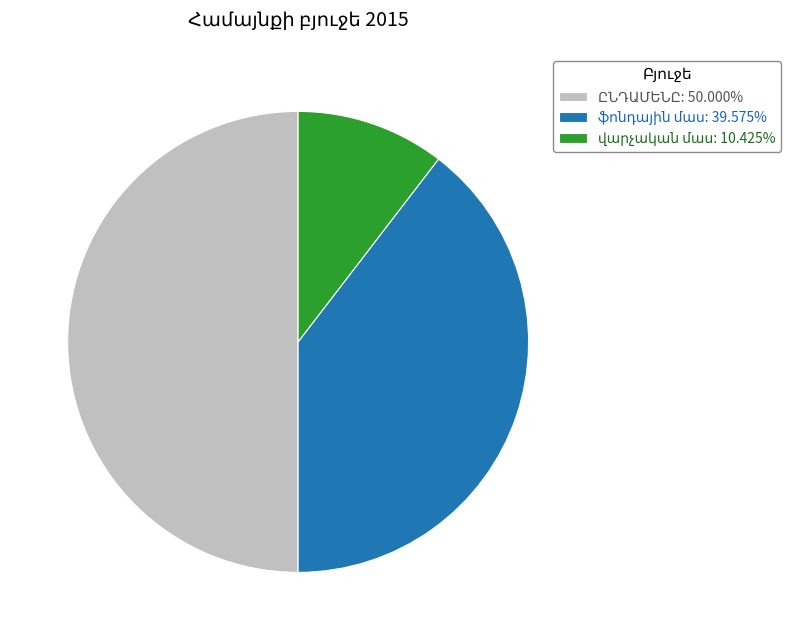

How many segments does this pie chart have?

3